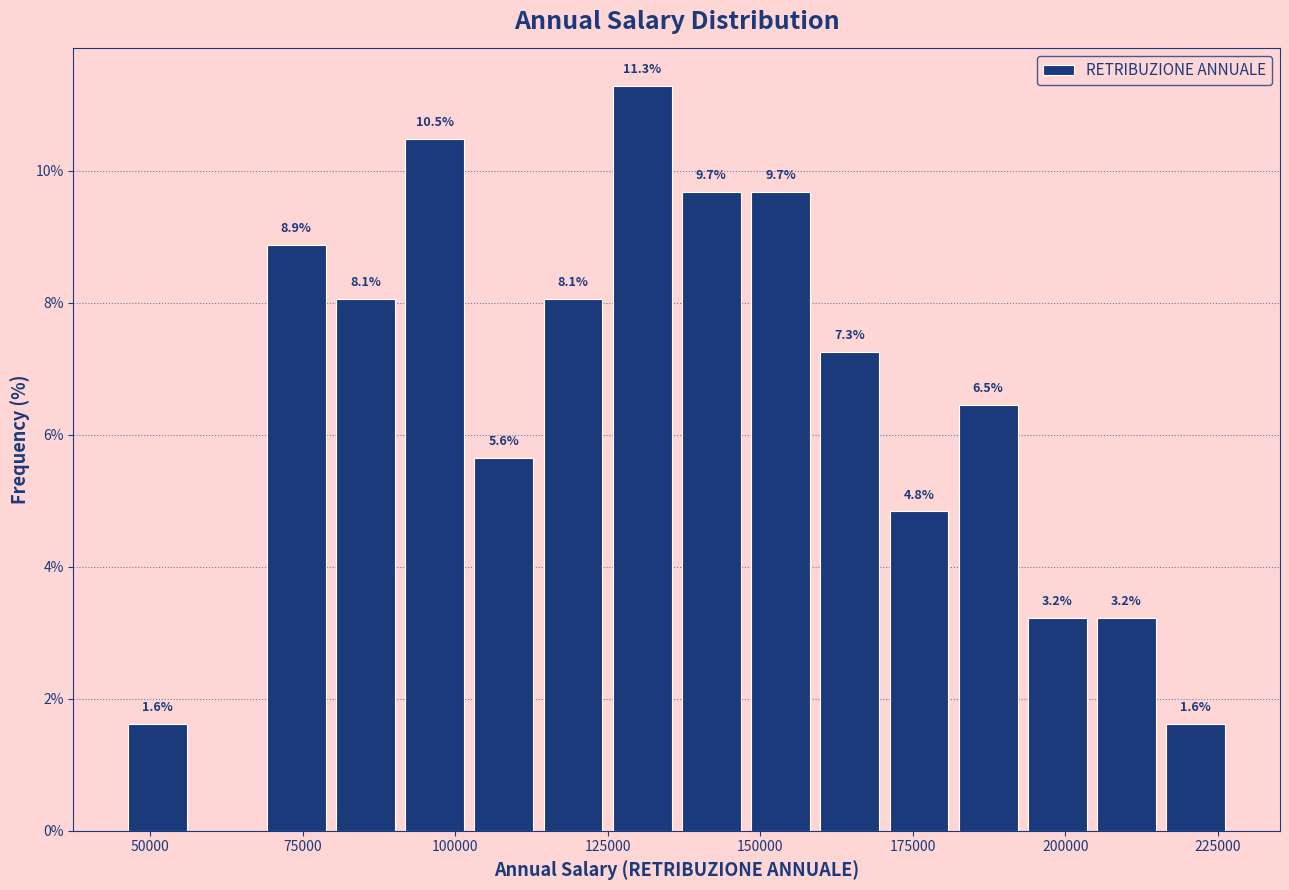

Around what value on the x-axis is the tallest bar? Give the approximate position of its centre, as read against the axis.

130000